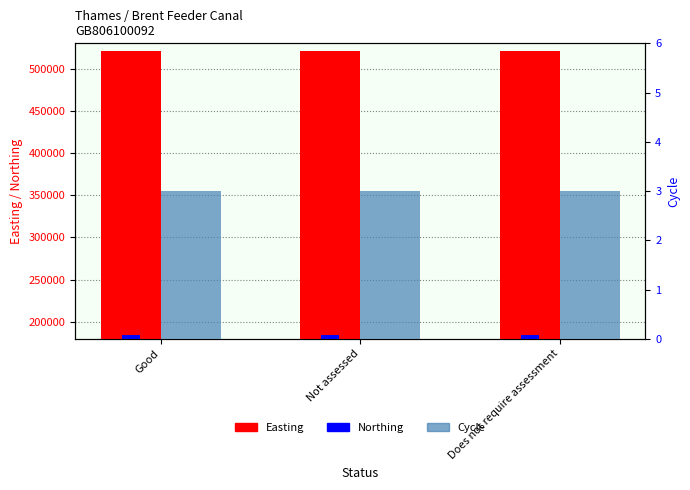

Which series has the largest total across all categories?

Easting